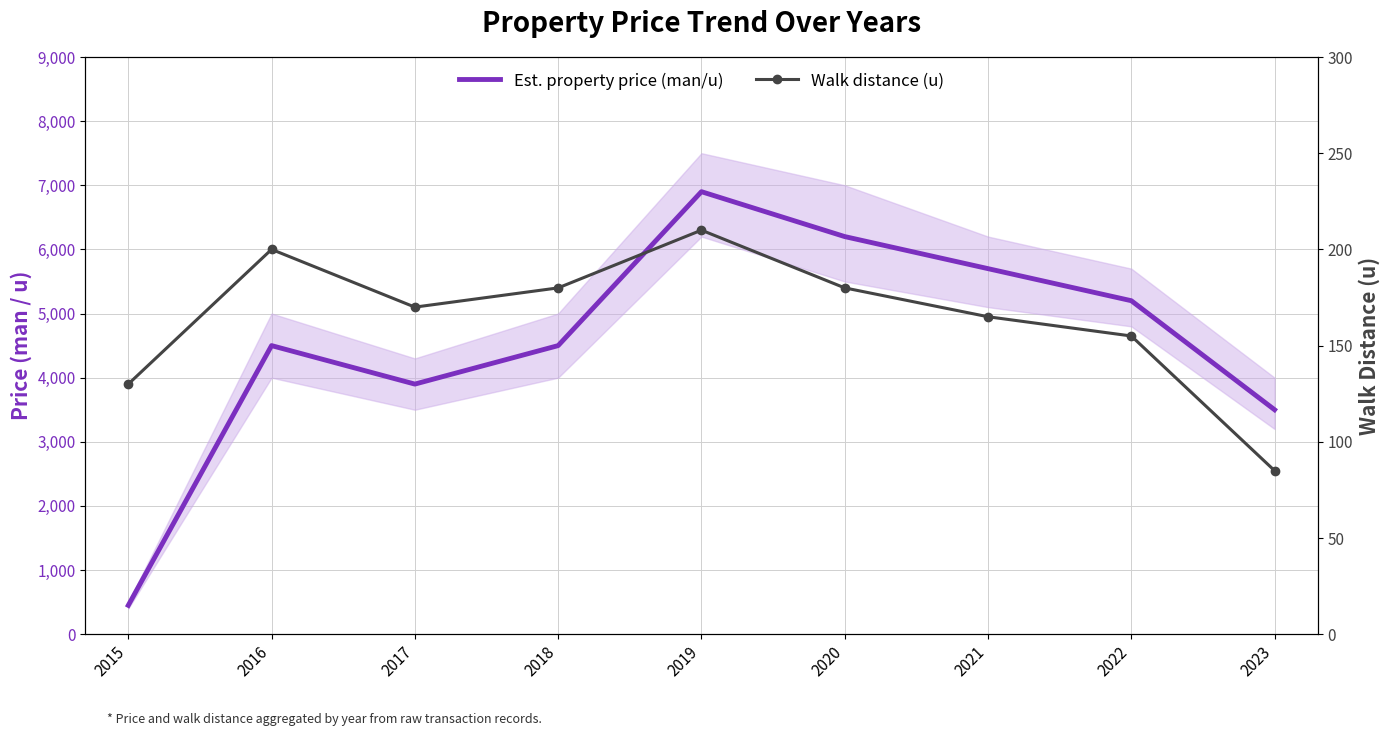

Where is the first local maximum for Est. property price (man/u)?

2016